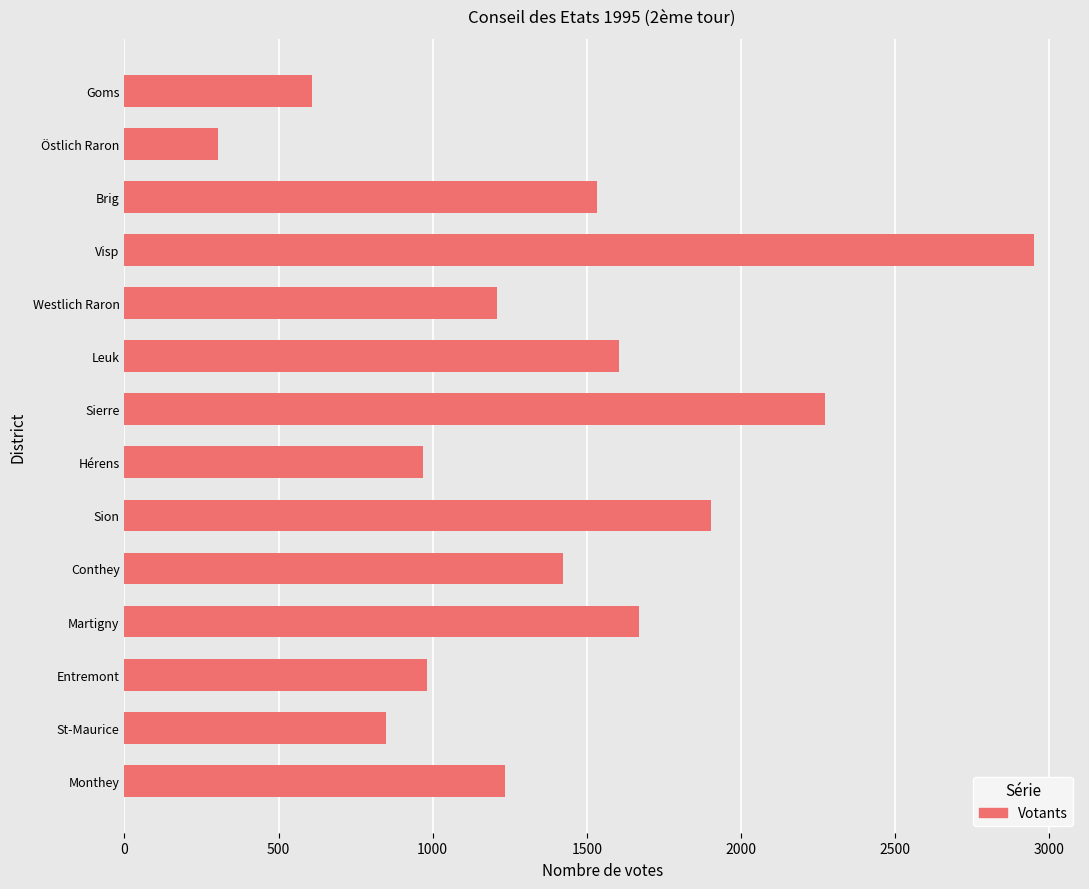

Reading bottom to top, extract all data points from this chart.

Monthey=1235	St-Maurice=849	Entremont=983	Martigny=1670	Conthey=1424	Sion=1902	Hérens=970	Sierre=2273	Leuk=1605	Westlich Raron=1207	Visp=2952	Brig=1533	Östlich Raron=305	Goms=607